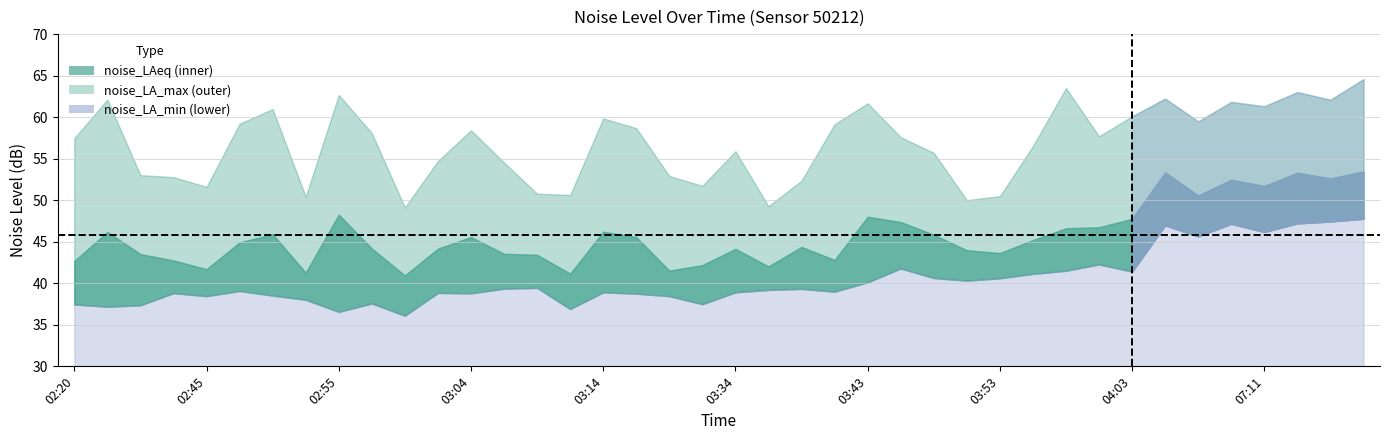

How many values in the noise_LA_max series exceed 57?

22